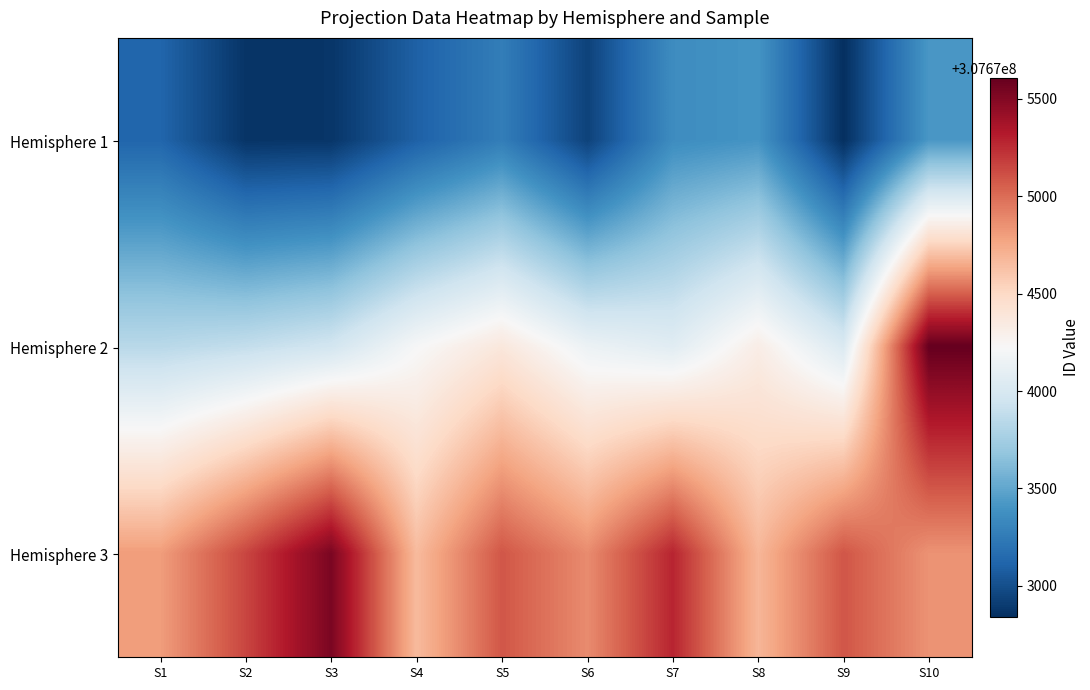

At which category is the sum across all series the highest?

S10